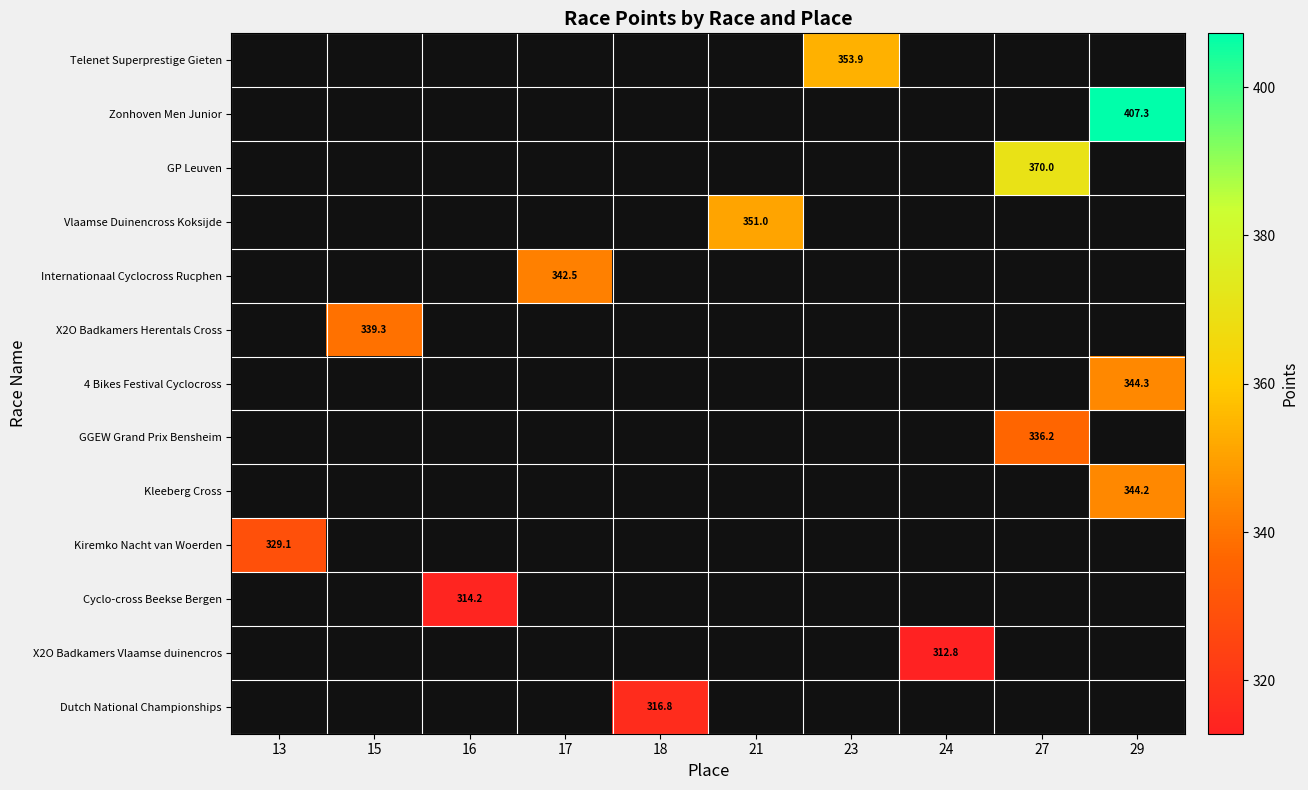

What is the smallest value displayed?

312.8